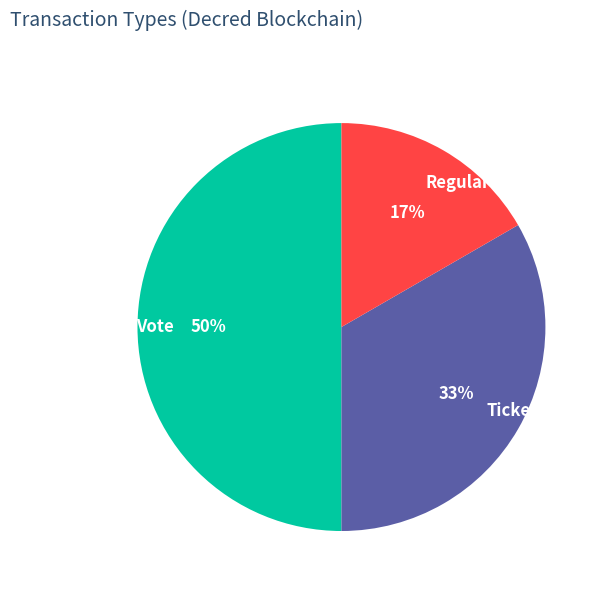

To the nearest percent, what is the average slice percentage?

33%